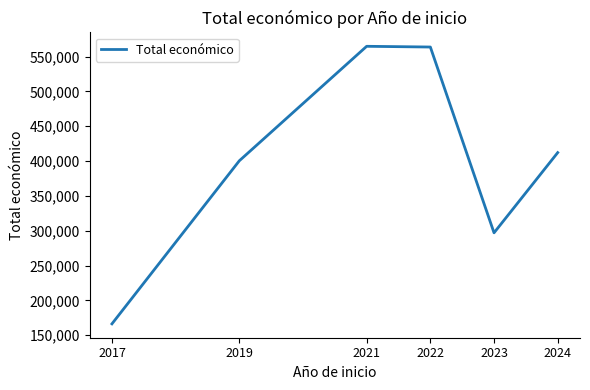

Is this an area chart (filled region under the line)?

No